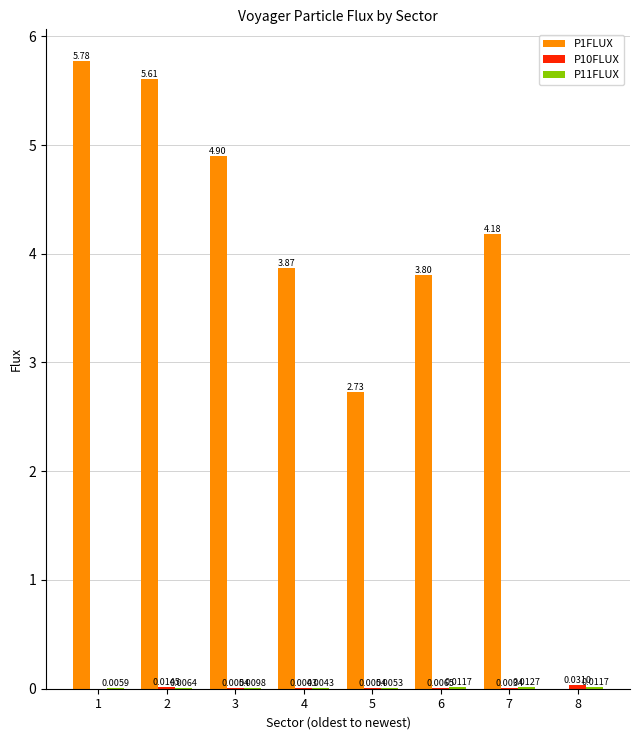

Which series has the largest total across all categories?

P1FLUX